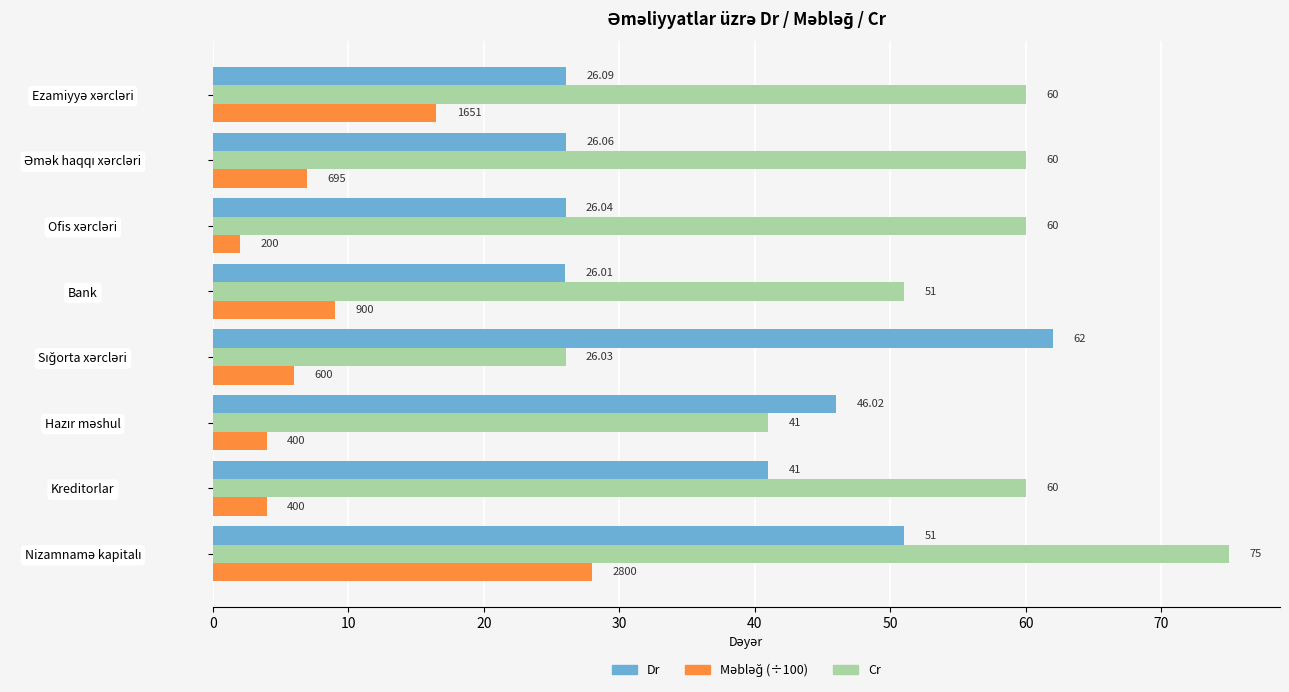

Which series has the widest spread of values?

Cr